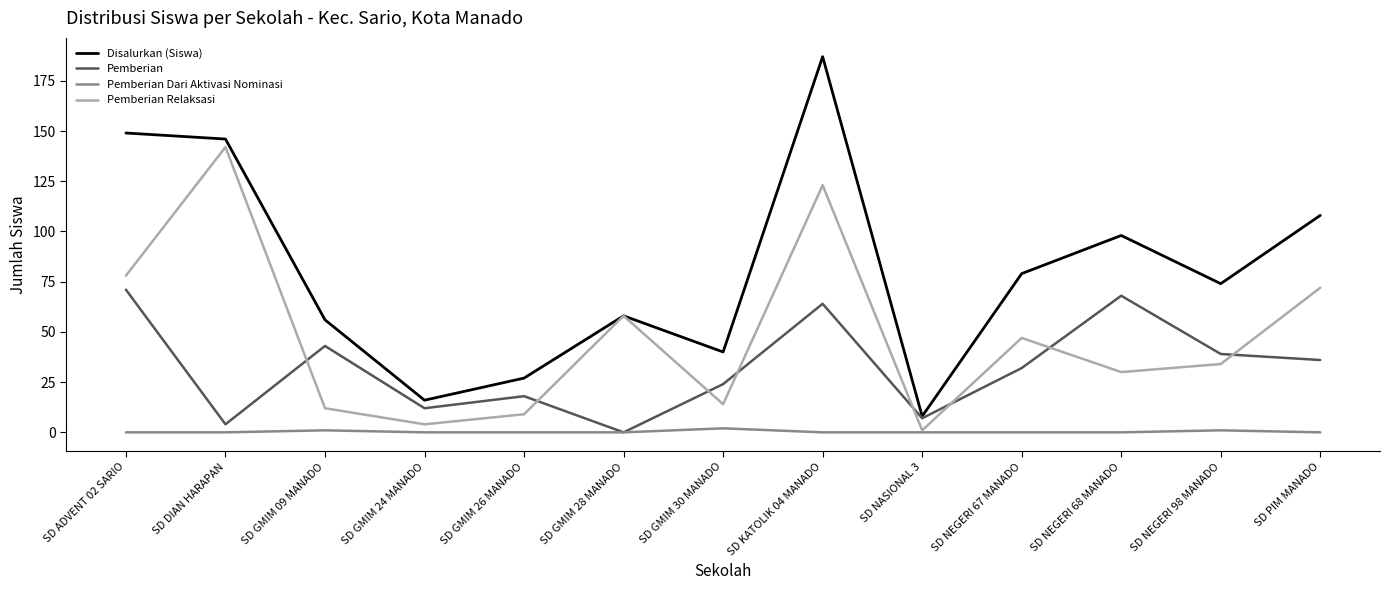

How many times do Pemberian and Pemberian Relaksasi cross each other?

8